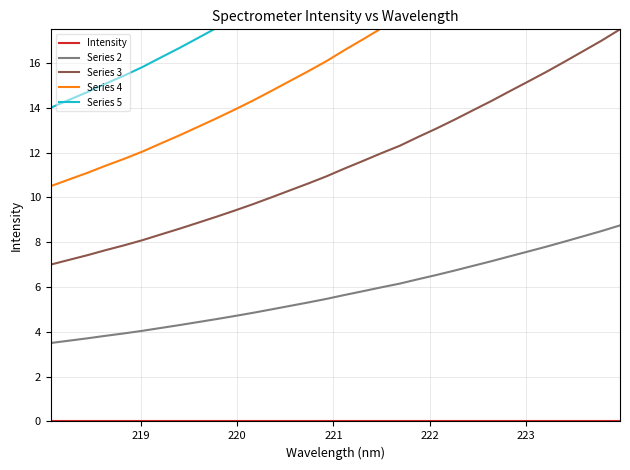

True or false: Series 3 and Series 2 cross at least once.

False